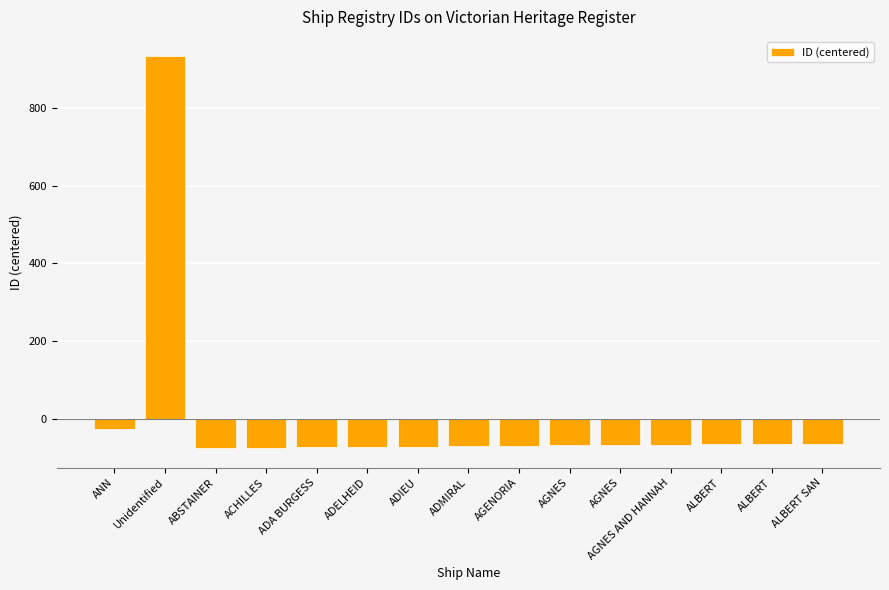

True or false: the data shows -74.7 at ACHILLES.

True